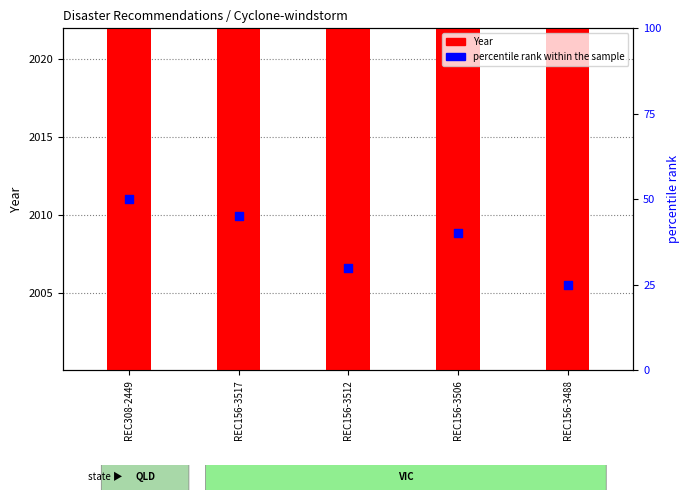

Which series reaches the minimum Y coordinate?

percentile rank within the sample